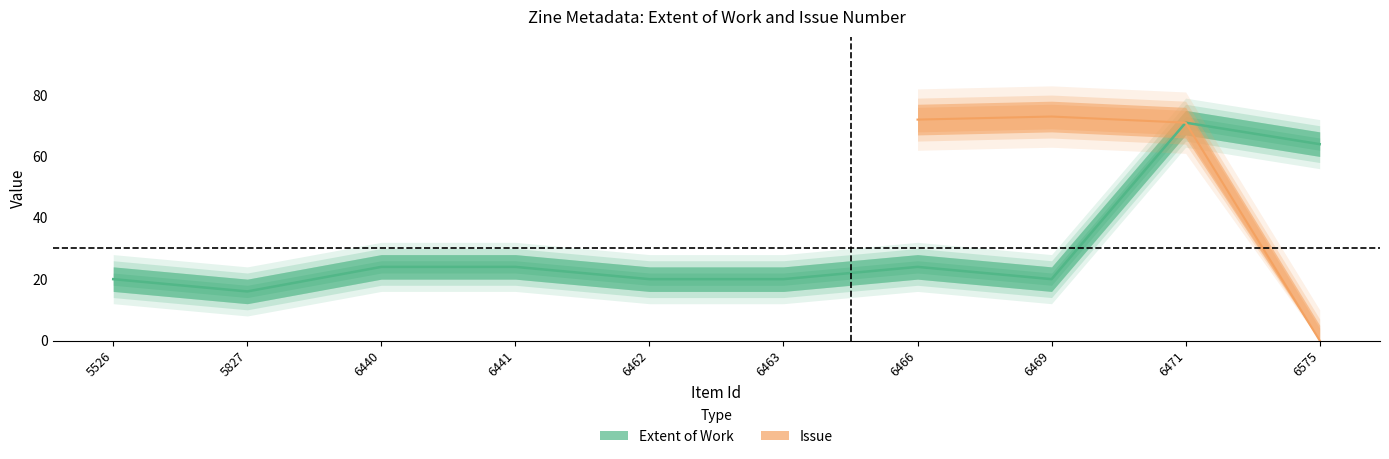

What is the change in value from 6441 to 6469?

-4